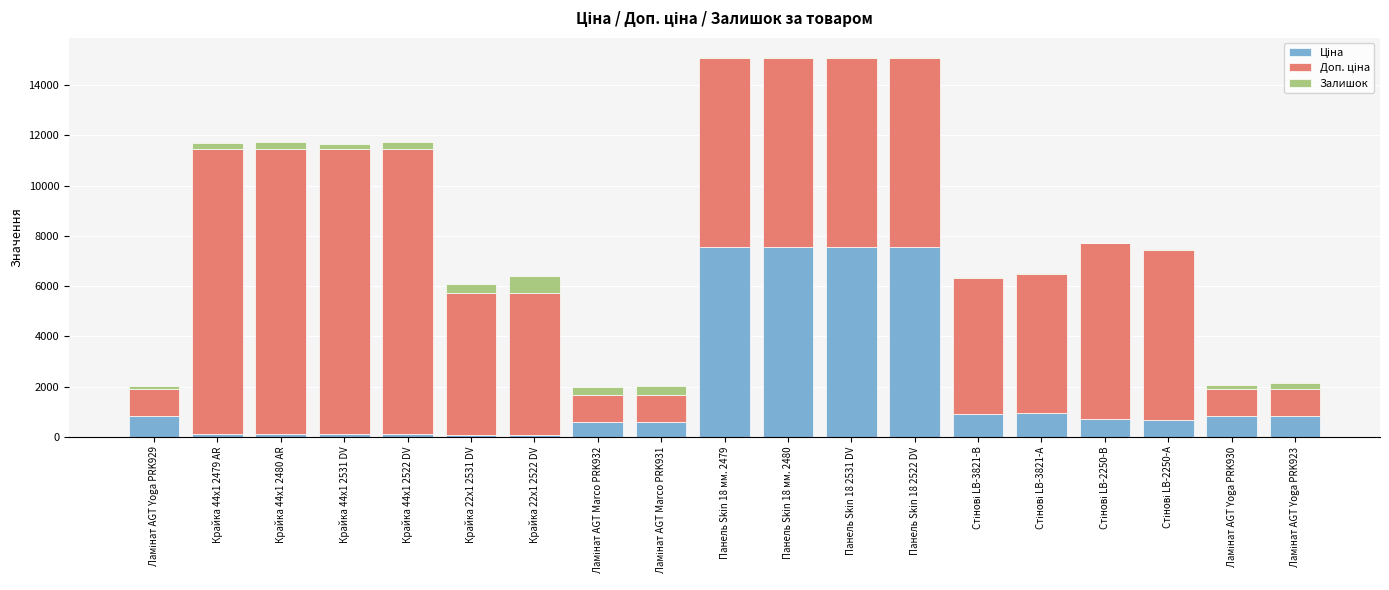

True or false: Залишок has a value of 24.0 at Стінові LB-3821-В.

True